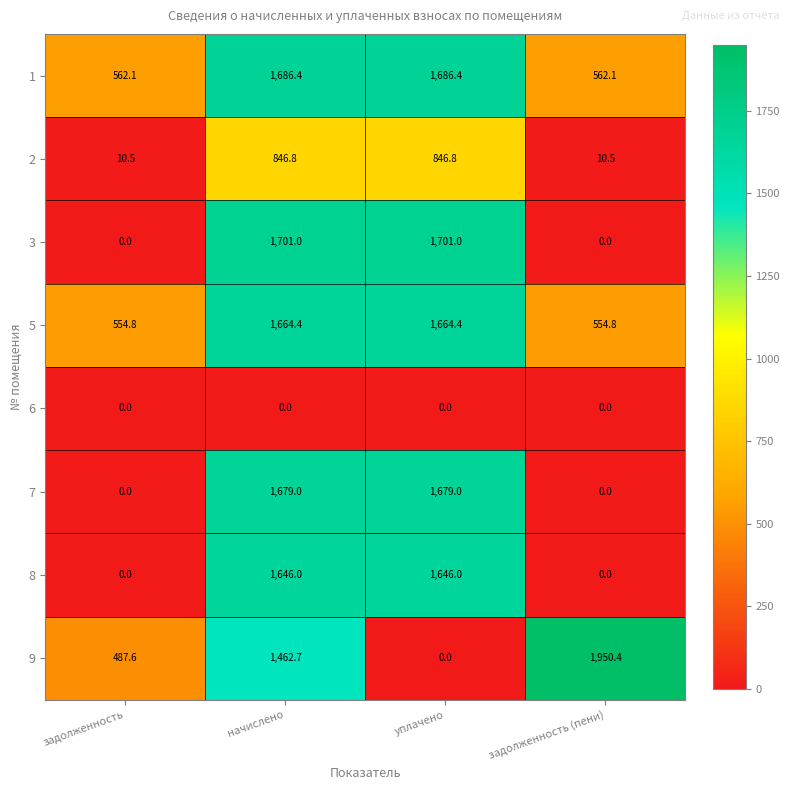

Which series has the widest spread of values?

9